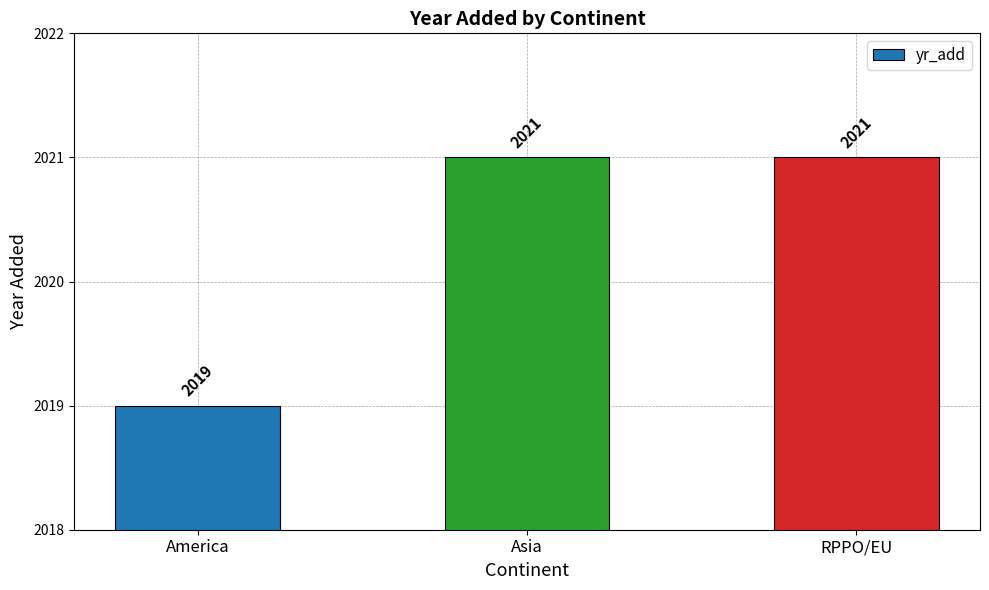

Is it true that the value at America is 2728?

False